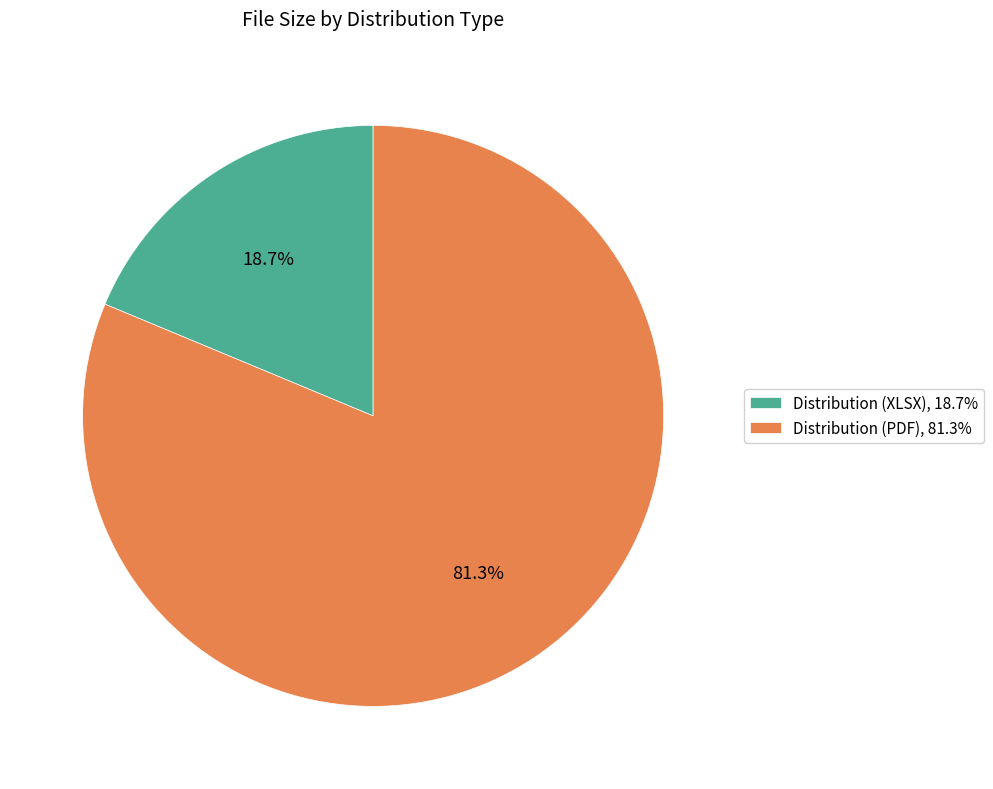

How many slices are in this pie chart?

2